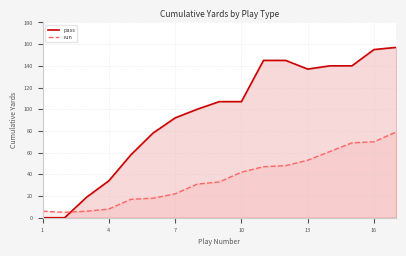

Rank the series at 13 from highest to lowest value.

pass, run